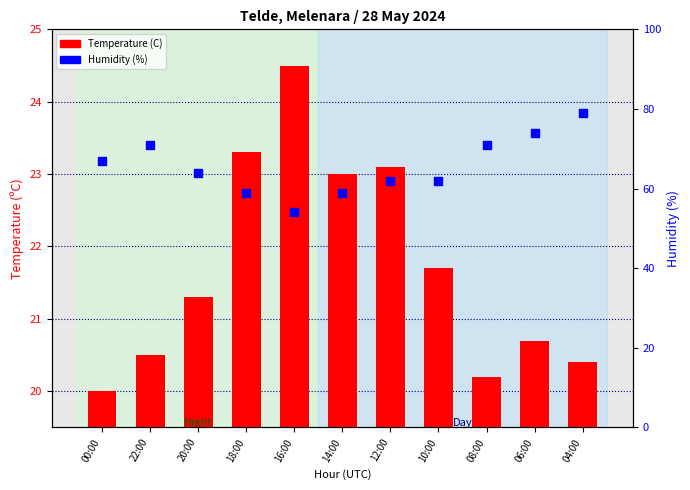

At how many categories does at least one series exceed 74?

1